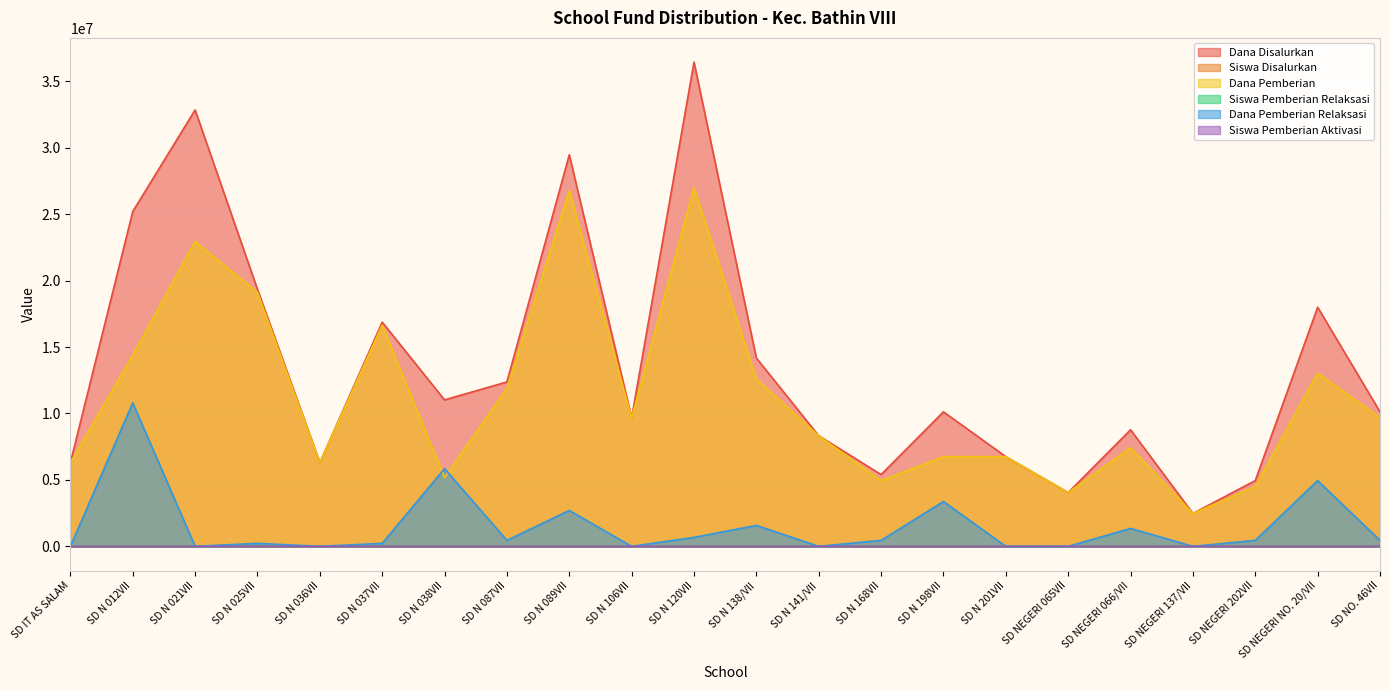

How many lines are shown in the chart?

6